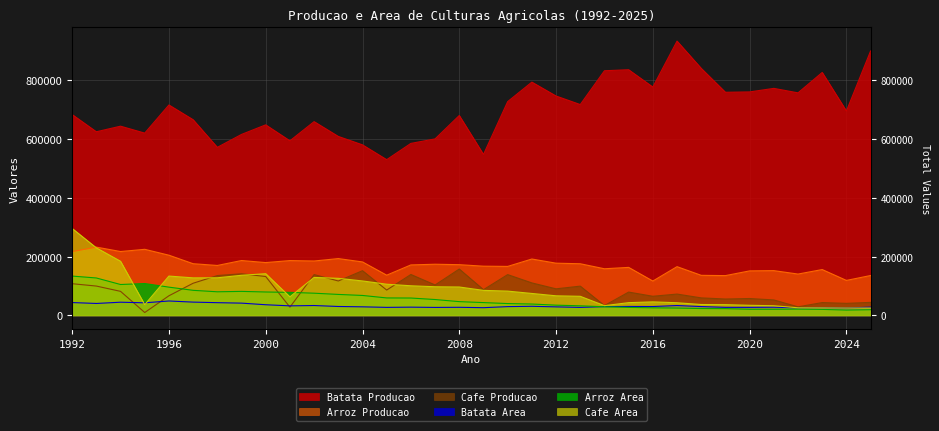

Which series ends up on top after the final intersection of Cafe Area and Arroz Area?

Cafe Area